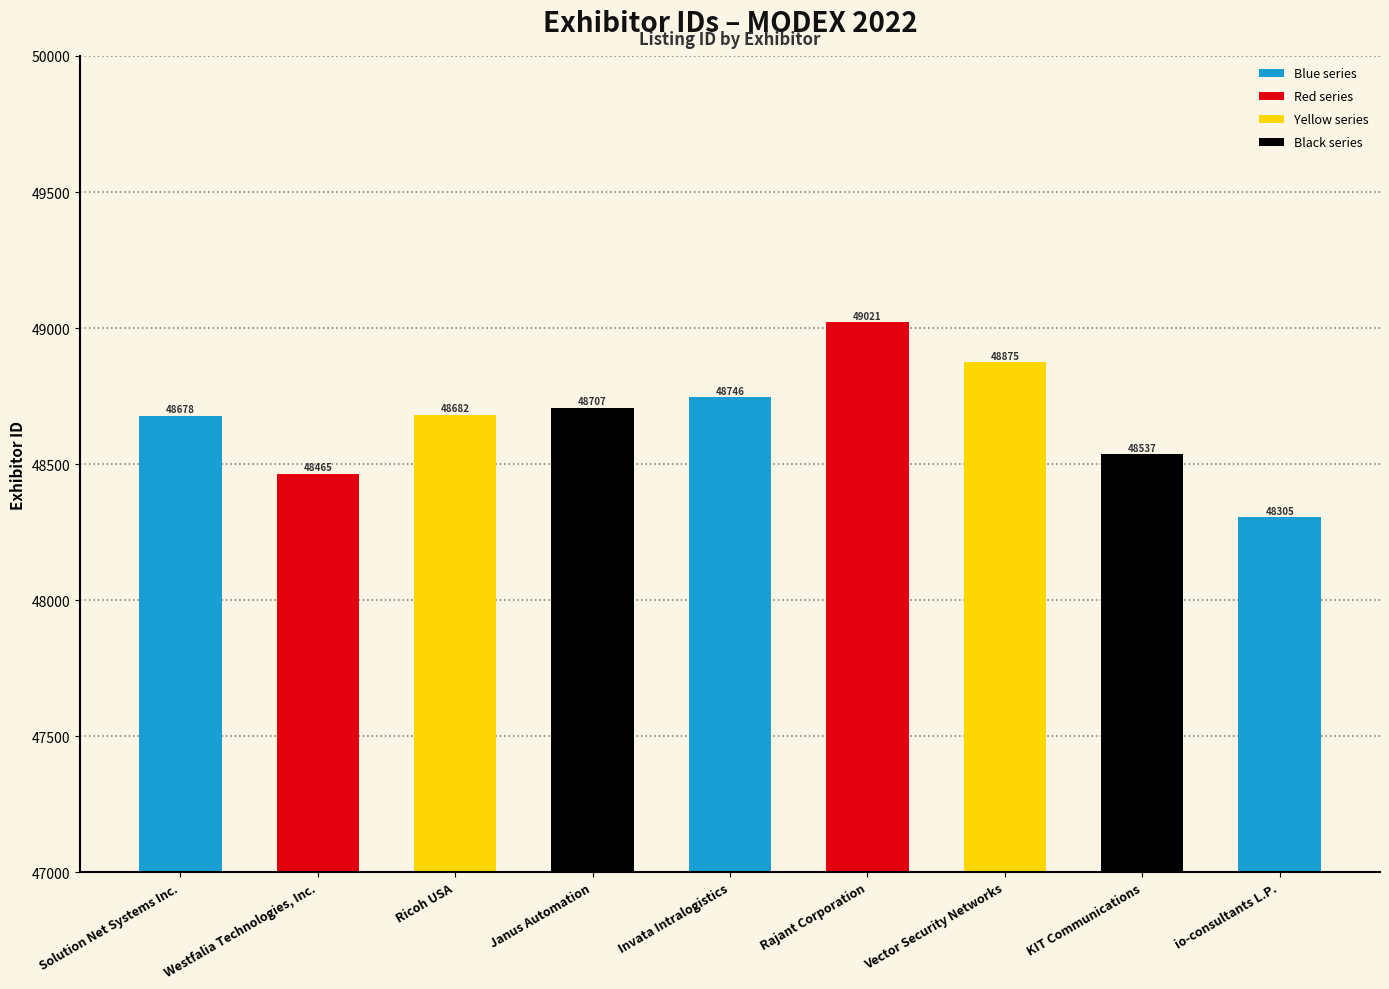

What position from the left is Invata Intralogistics?

5